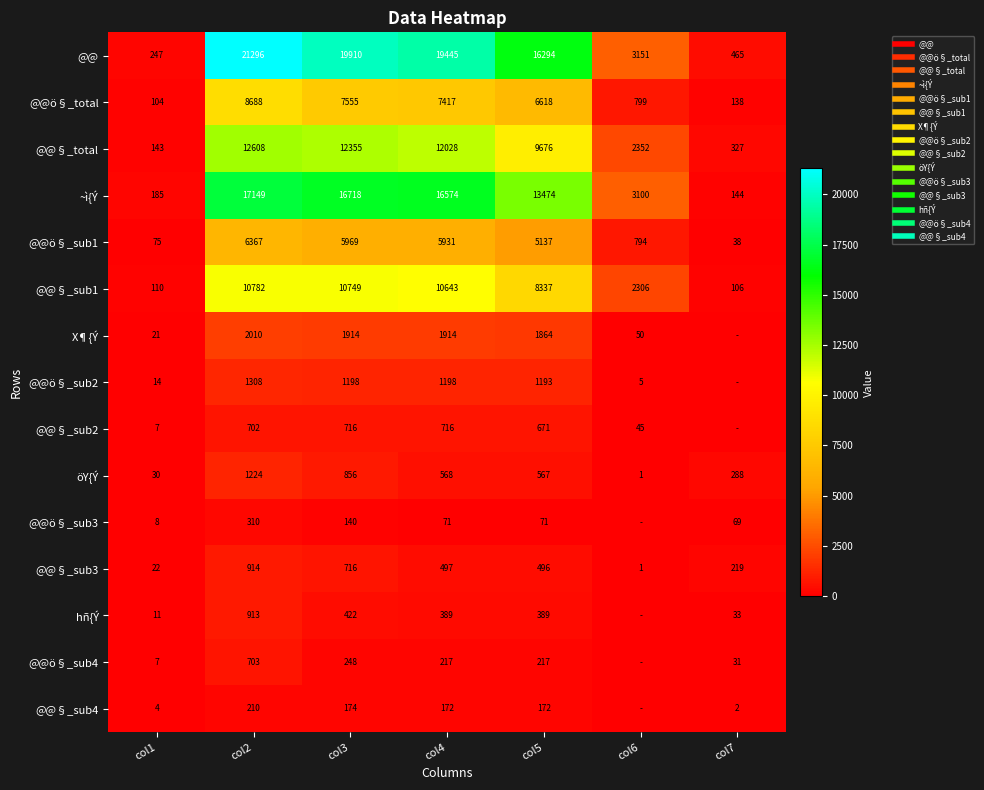

Is it true that @@§_sub1 equals 5228 at col2?

False